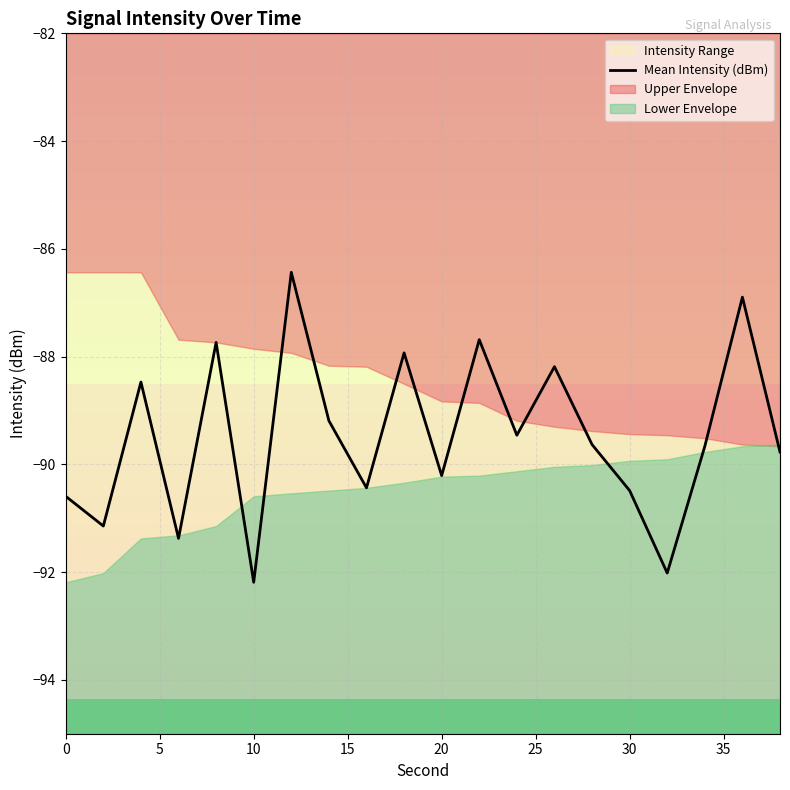

Is it true that Mean Intensity (dBm) equals -54.5 at 30?

False